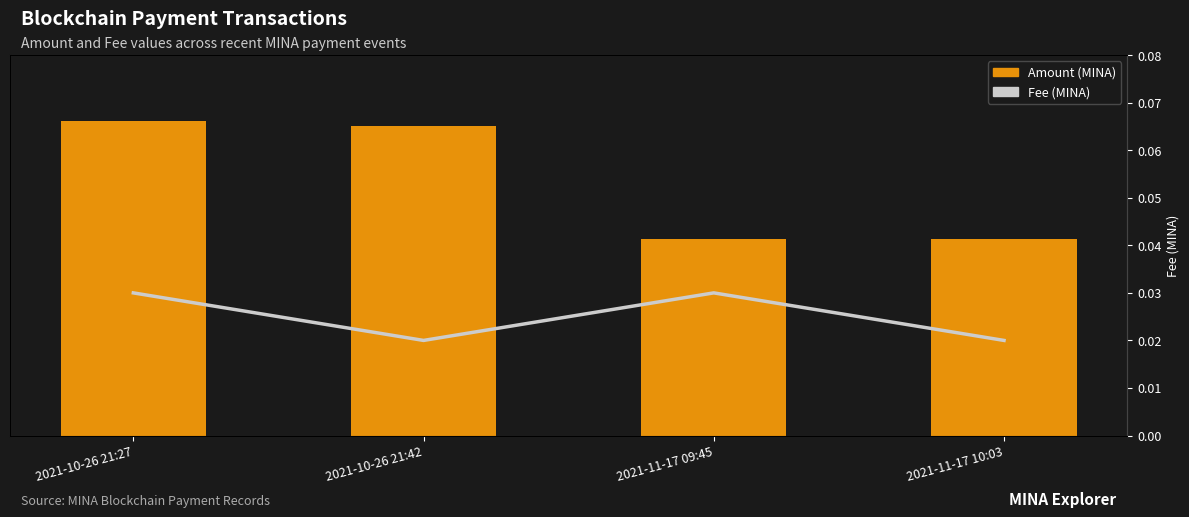

Which series has the widest spread of values?

Amount